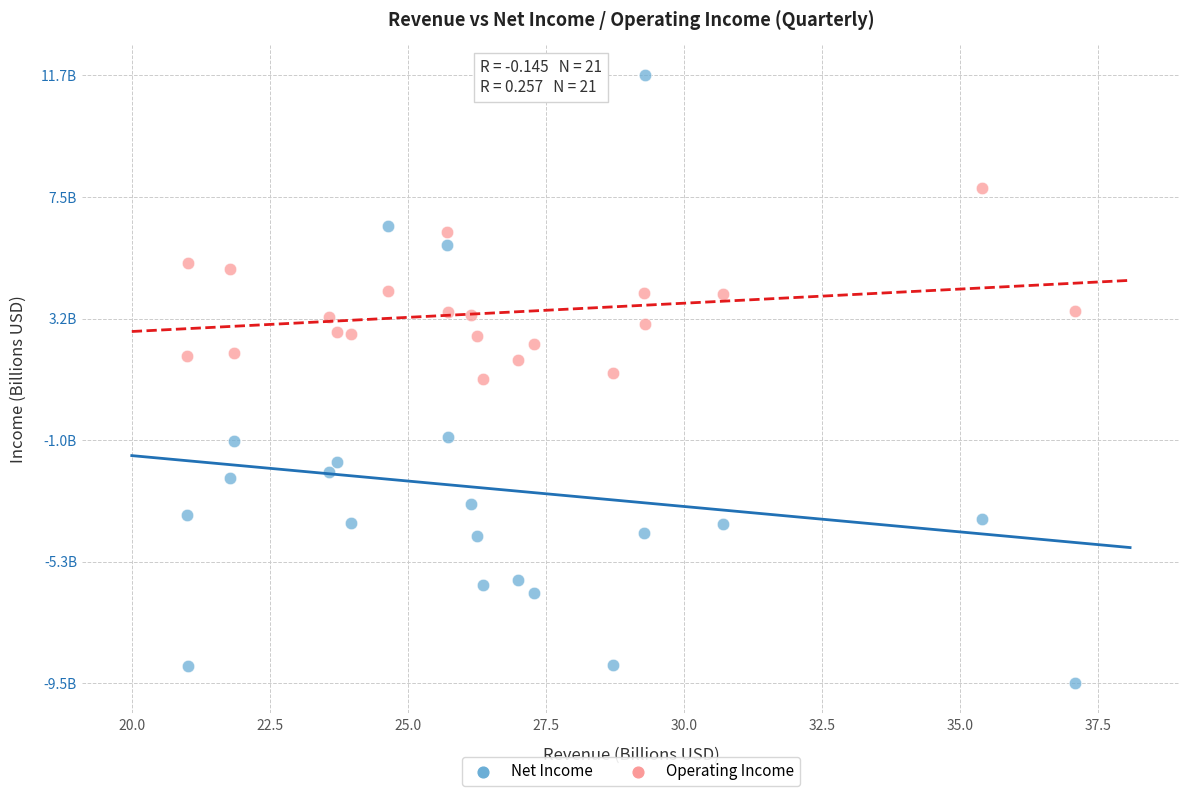

Which series has the largest Y range (max minus min)?

Net Income